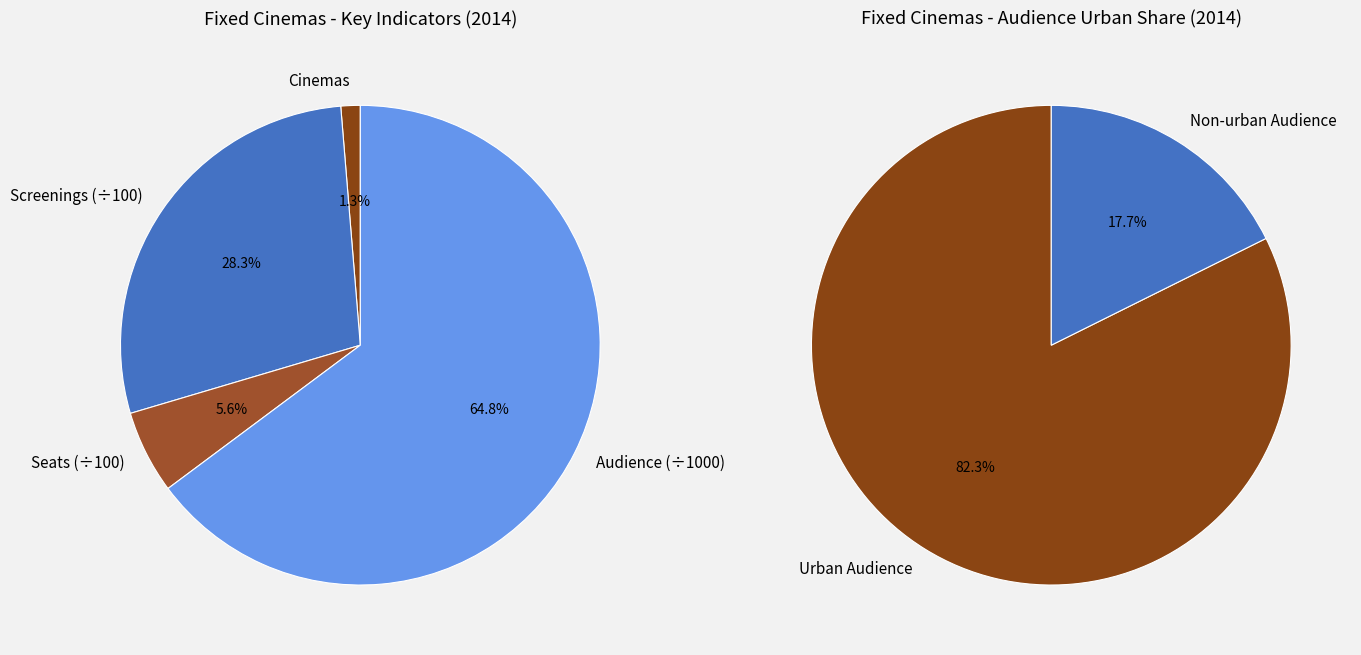

To the nearest percent, what is the average slice percentage?

25%